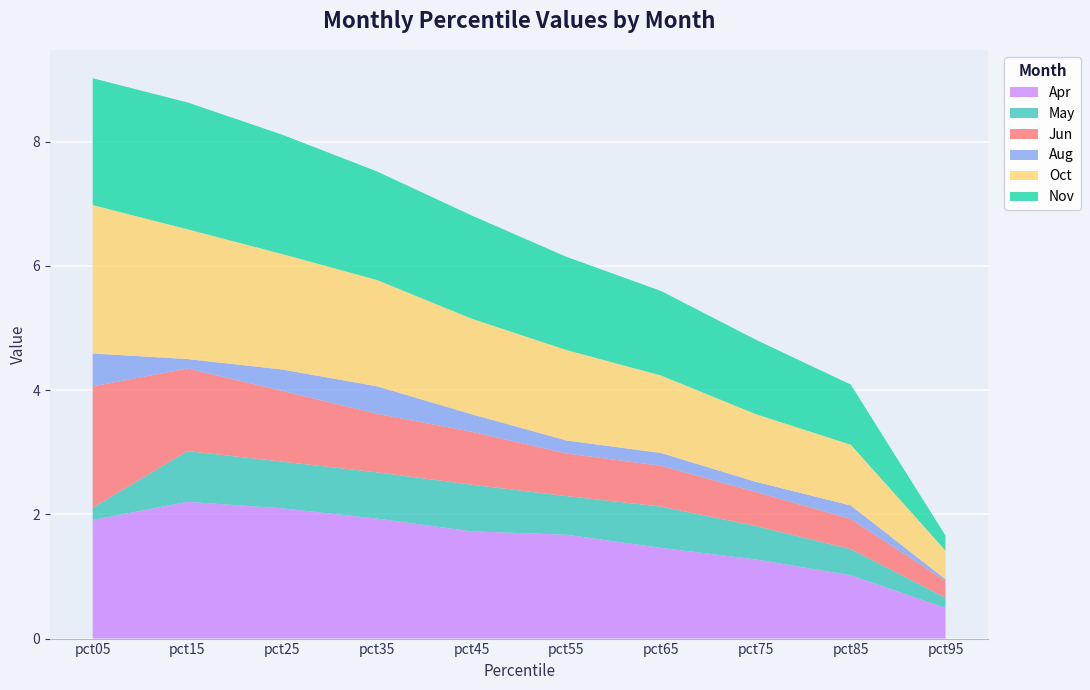

Reading left to right, list all the values displayed in this chart.

Apr: pct05=1.9	pct15=2.2	pct25=2.1	pct35=1.9	pct45=1.7	pct55=1.7	pct65=1.5	pct75=1.3	pct85=1.0	pct95=0.5
May: pct05=0.2	pct15=0.8	pct25=0.8	pct35=0.7	pct45=0.8	pct55=0.6	pct65=0.7	pct75=0.5	pct85=0.4	pct95=0.2
Jun: pct05=2.0	pct15=1.3	pct25=1.1	pct35=0.9	pct45=0.9	pct55=0.7	pct65=0.7	pct75=0.5	pct85=0.5	pct95=0.3
Aug: pct05=0.5	pct15=0.2	pct25=0.3	pct35=0.4	pct45=0.3	pct55=0.2	pct65=0.2	pct75=0.2	pct85=0.2	pct95=0.0
Oct: pct05=2.4	pct15=2.1	pct25=1.9	pct35=1.7	pct45=1.5	pct55=1.5	pct65=1.2	pct75=1.1	pct85=1.0	pct95=0.5
Nov: pct05=2.0	pct15=2.0	pct25=1.9	pct35=1.7	pct45=1.7	pct55=1.5	pct65=1.4	pct75=1.2	pct85=1.0	pct95=0.2